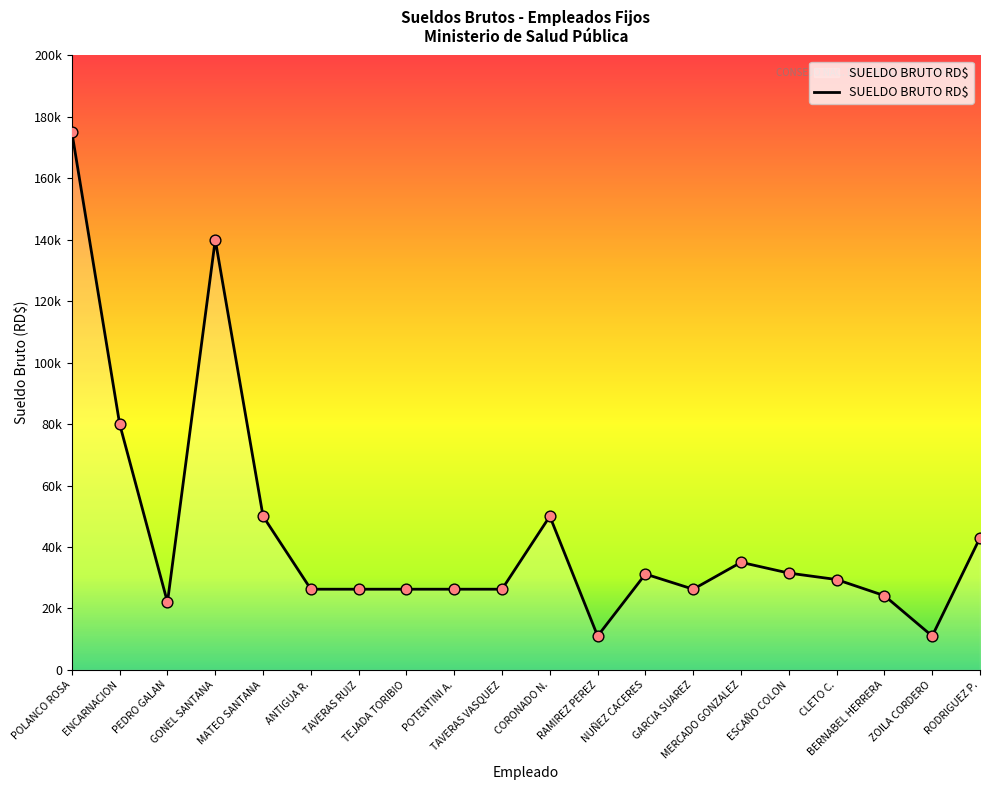

What is the change in value from GONEL SANTANA to RODRIGUEZ P.?

-97000